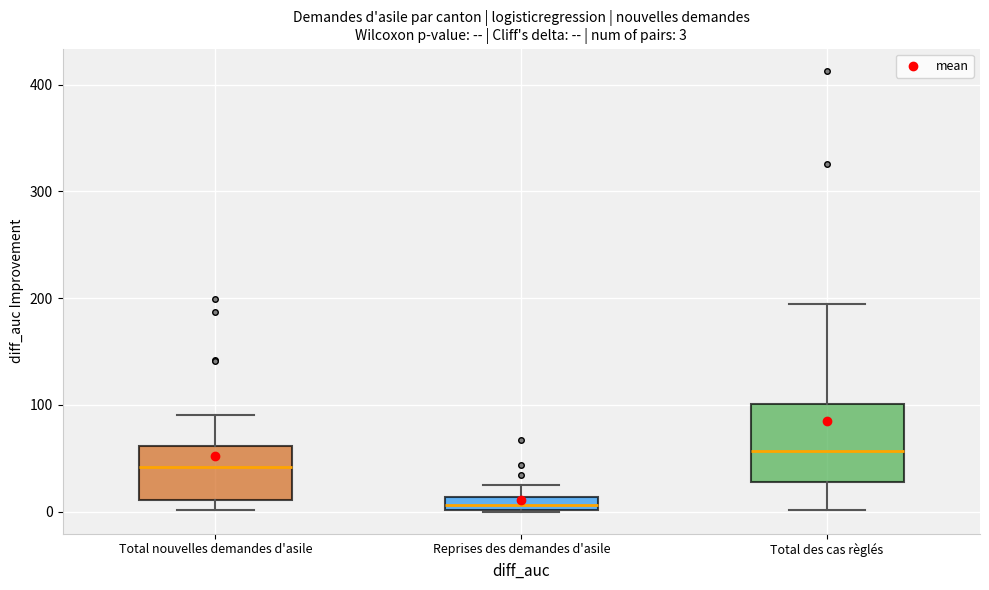

Which box has the lowest median line?

Reprises des demandes d'asile